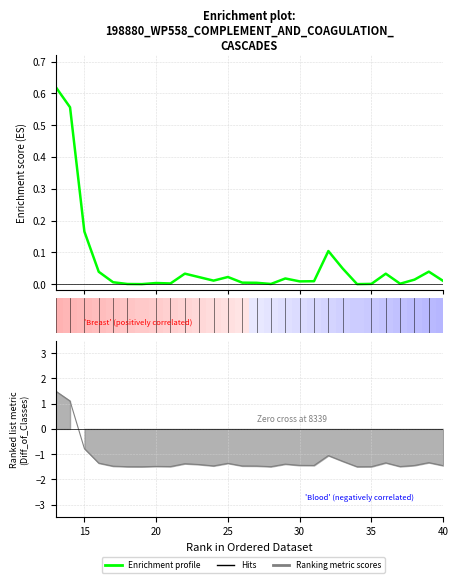

Does the chart display data point markers on the line(s)?

No